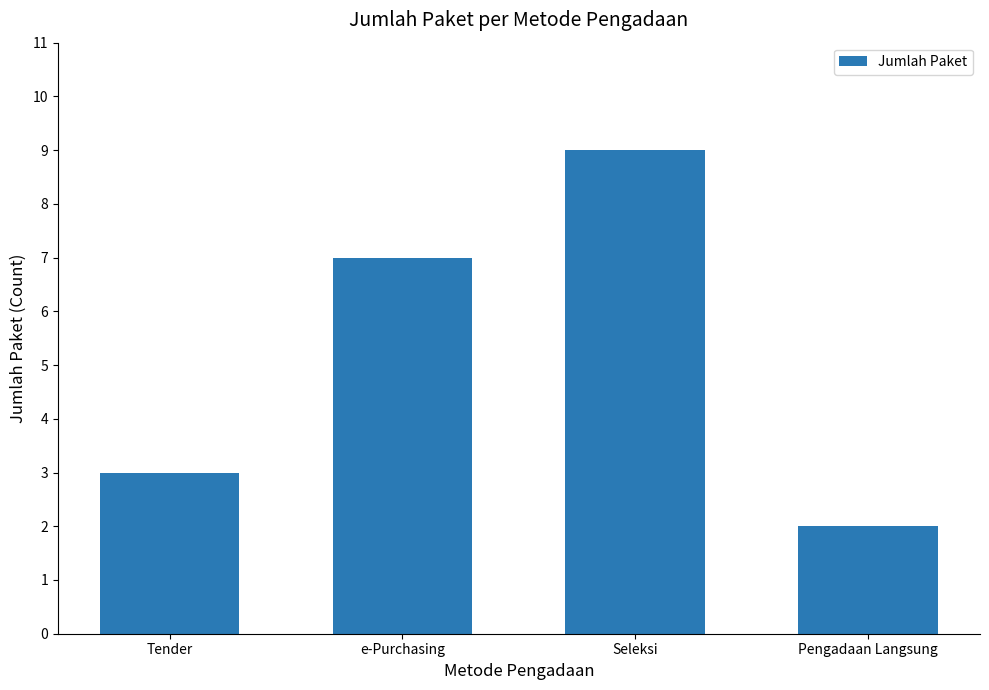

Which label corresponds to the smallest value in the chart?

Pengadaan Langsung